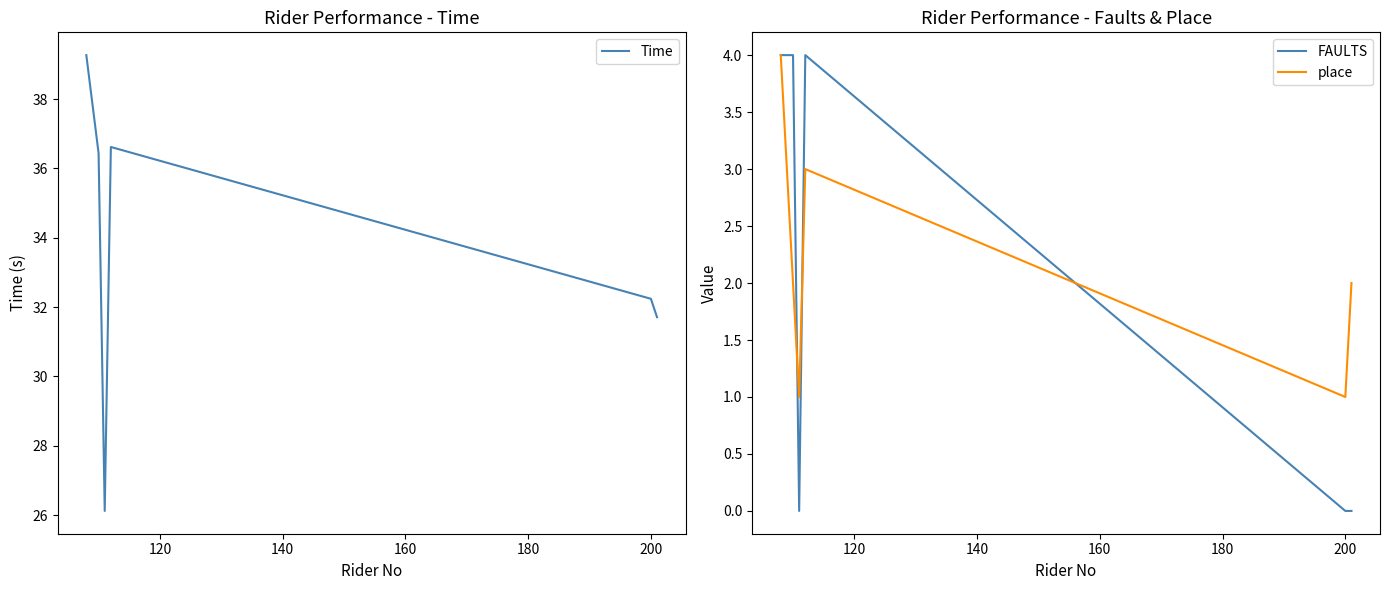

What is the minimum value for Time?

26.1